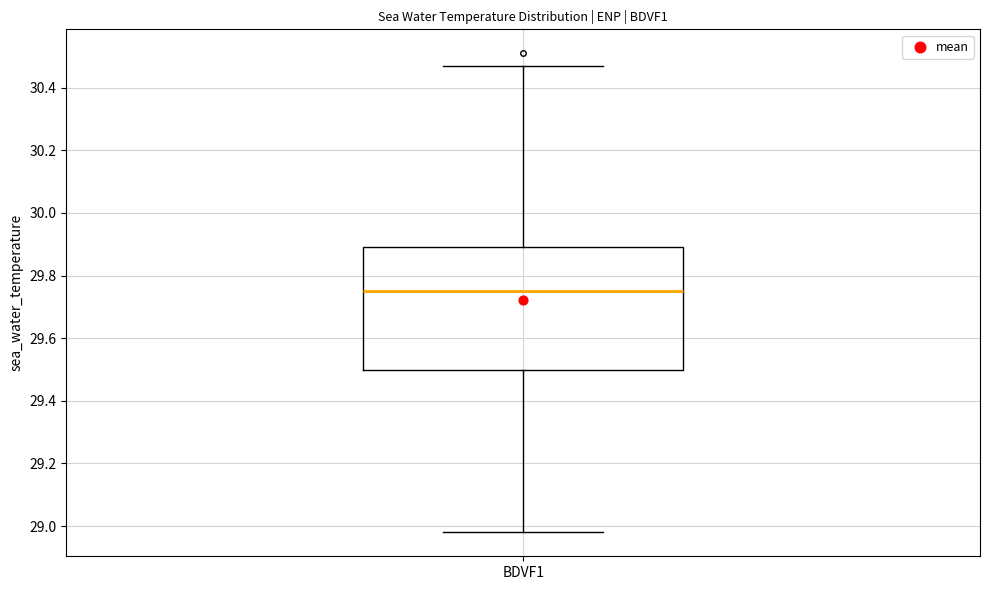

Read this box plot against the y-axis: the position of the median line, the range covered by the box, and the ends of both whiskers. The values are not printed on the chart, so give them approximately, as read against the axis.

median 29.76, box 29.50 to 29.90, whiskers 28.98 to 30.48